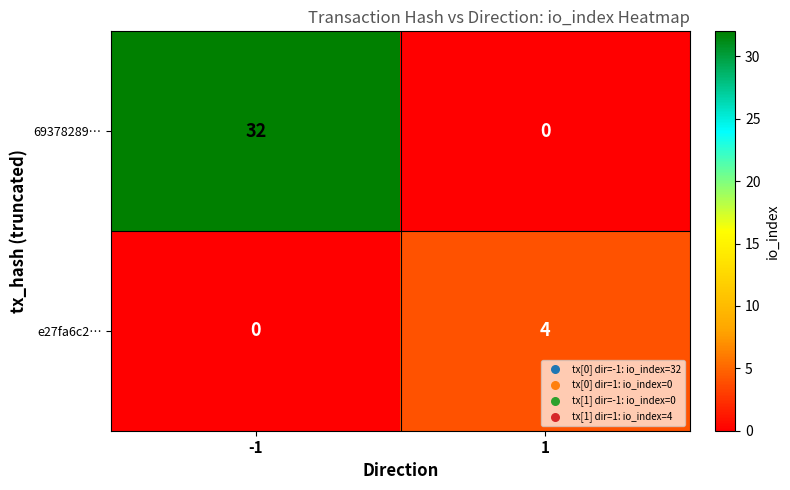

Reading left to right, transcribe all the data shown in this chart.

69378289…: 32	0
e27fa6c2…: 0	4